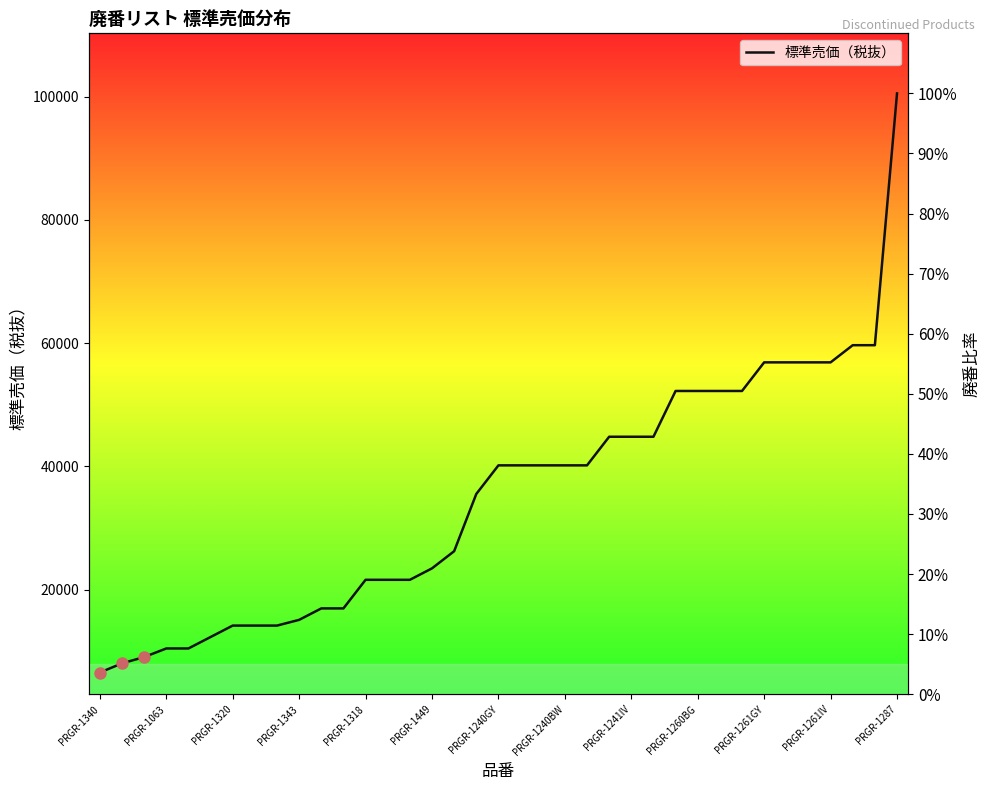

What is the maximum value shown in the chart?

100.0